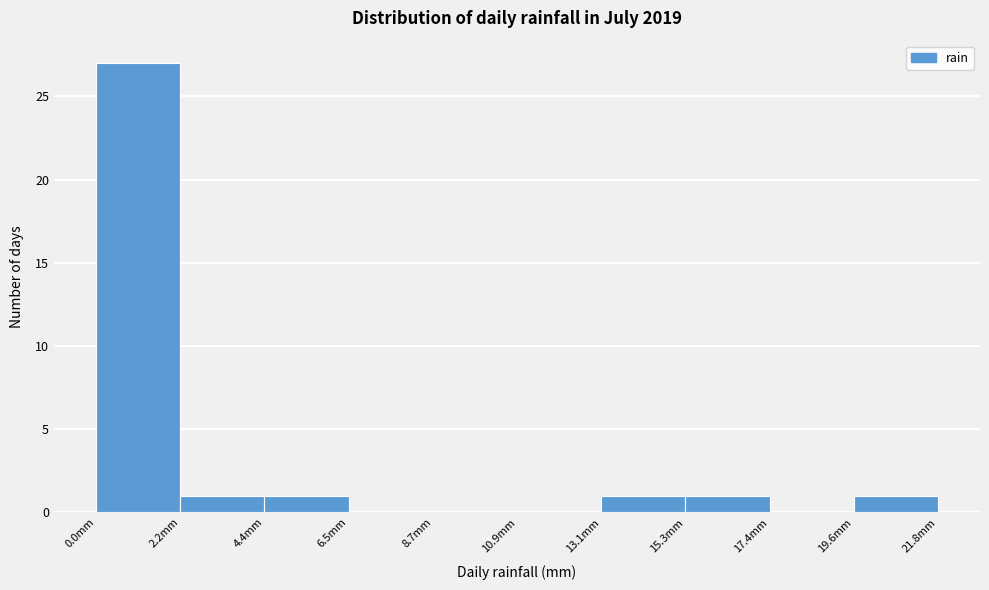

Which range on the x-axis has the tallest bar?

0.0 to 2.0